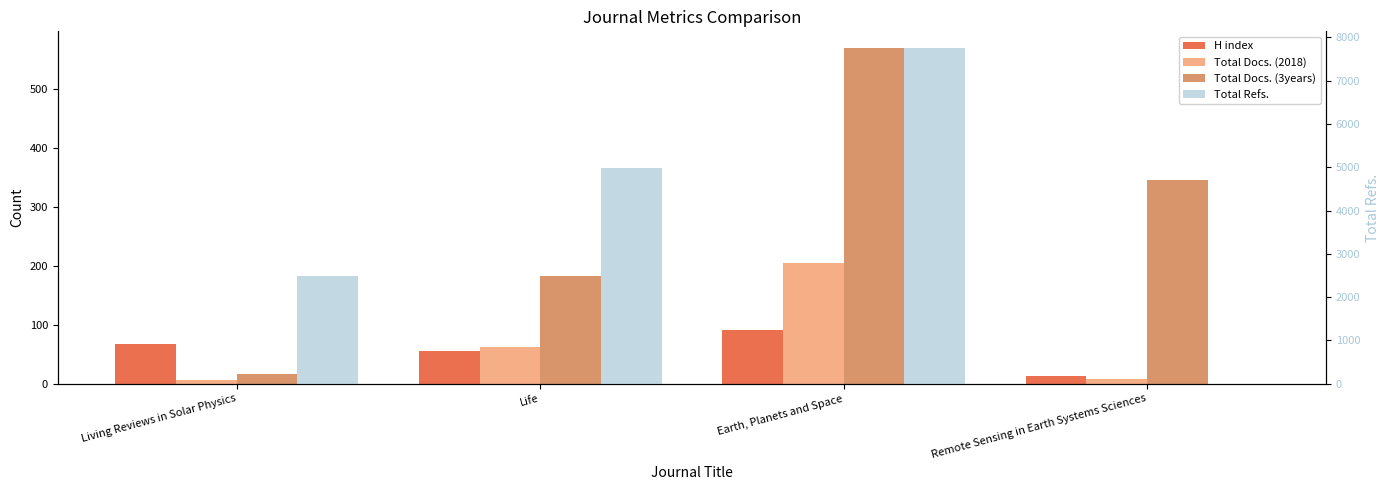

How many values in the Total Refs. series exceed 4980?

1